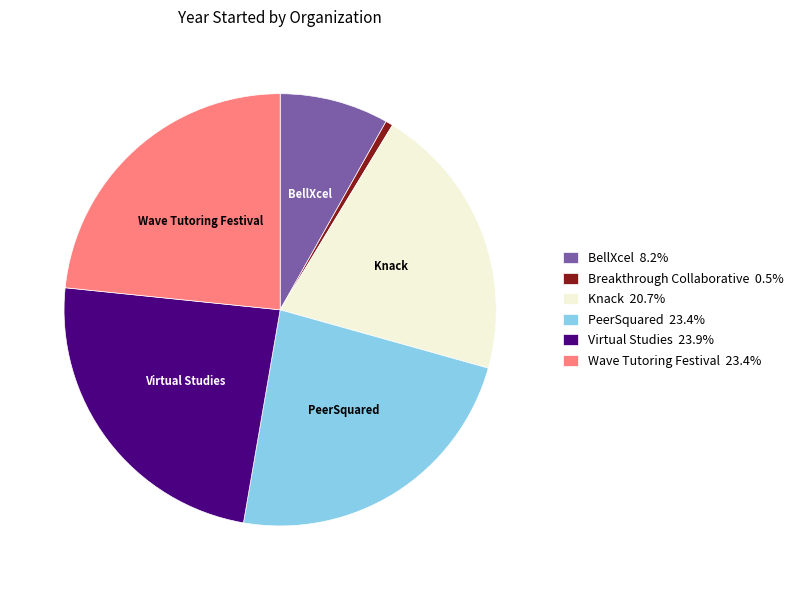

Is there any slice that represents more than half of the pie?

No